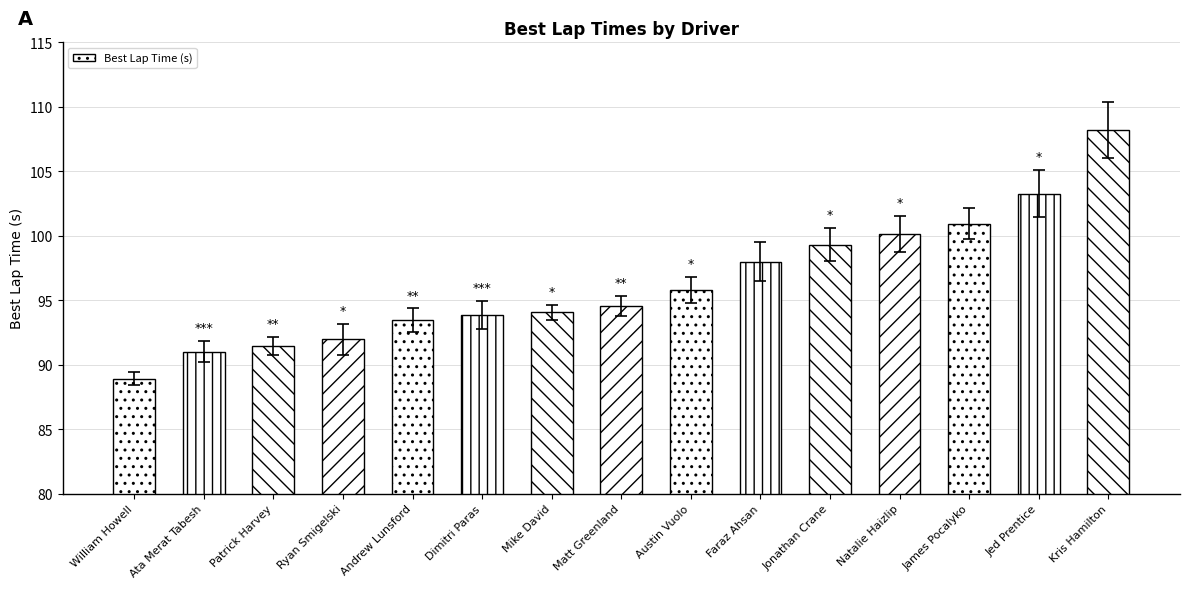

At which category does the chart reach its minimum across all series?

William Howell